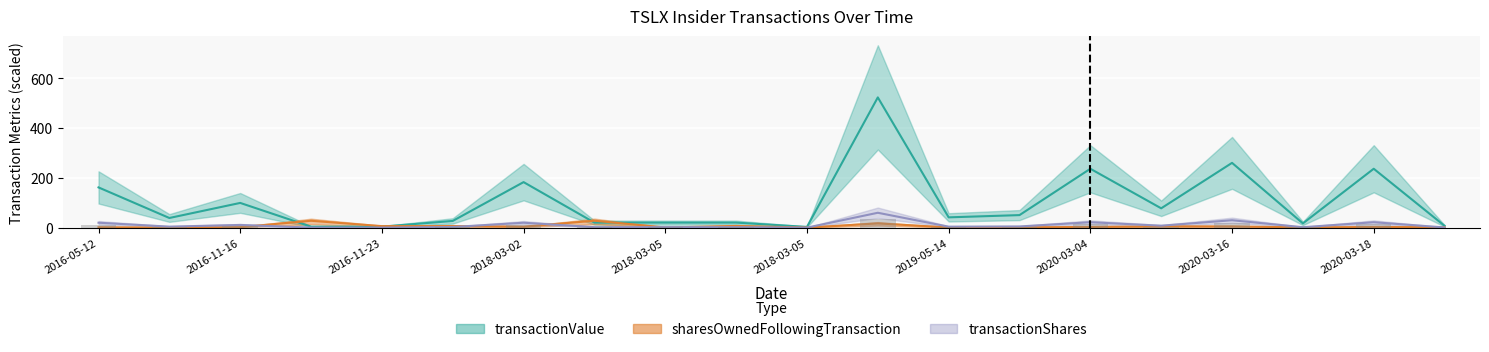

What are all the series names shown in the legend?

transactionValue, sharesOwnedFollowingTransaction, transactionShares